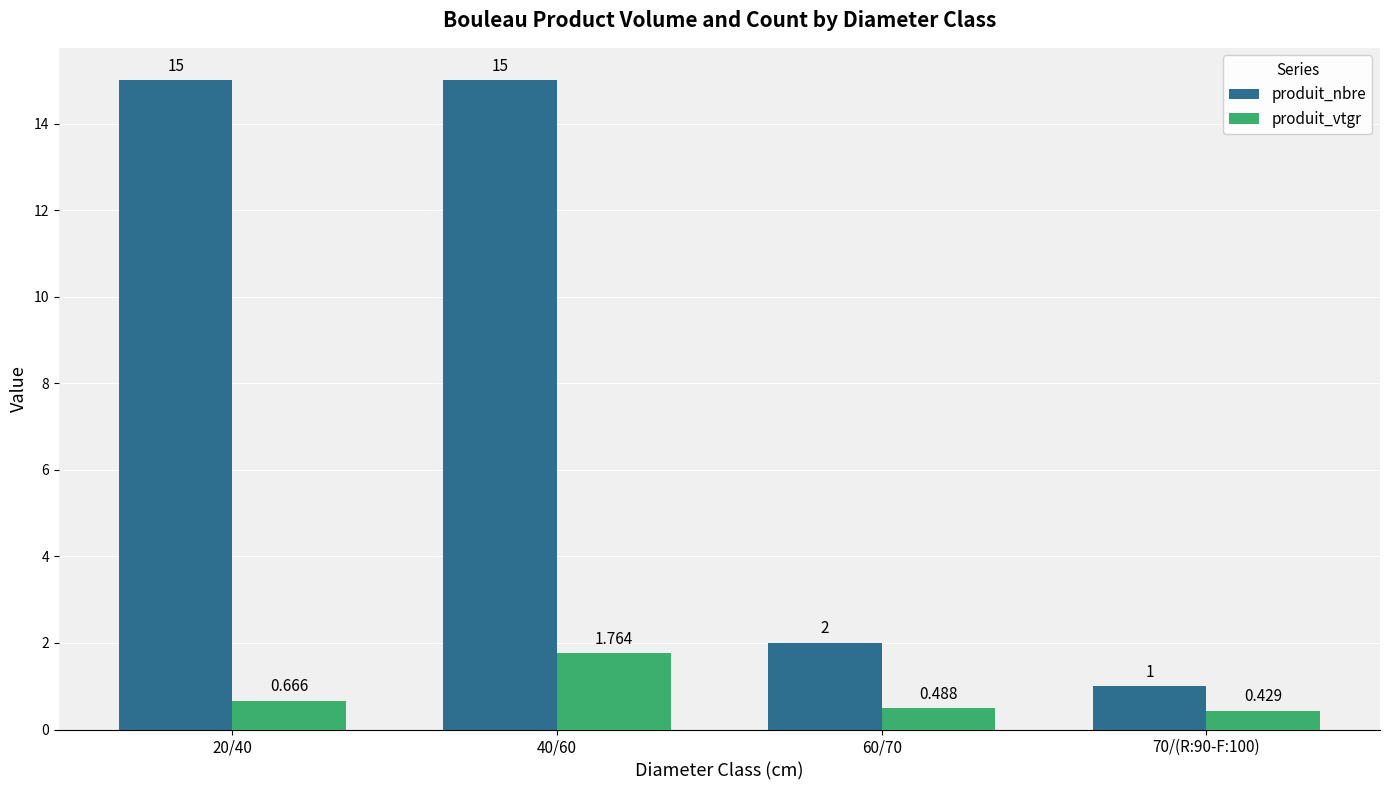

List the labels in order of produit_vtgr value, smallest first.

70/(R:90-F:100), 60/70, 20/40, 40/60